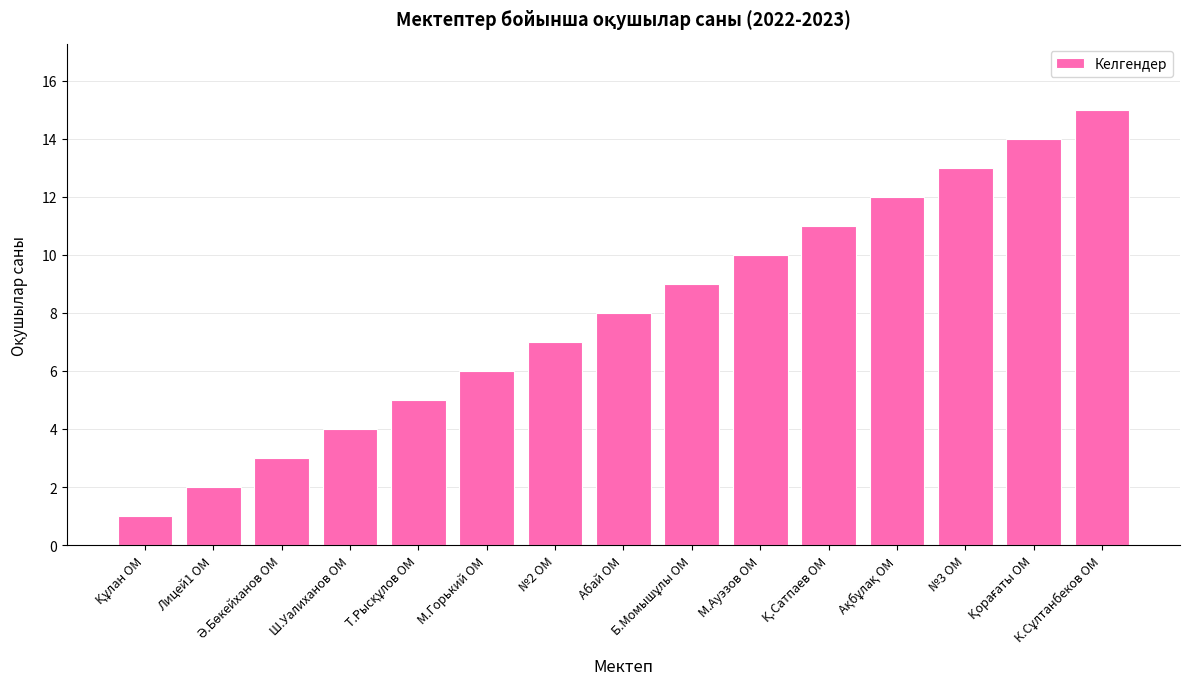

What is the change in value from Лицей1 ОМ to №3 ОМ?

+11